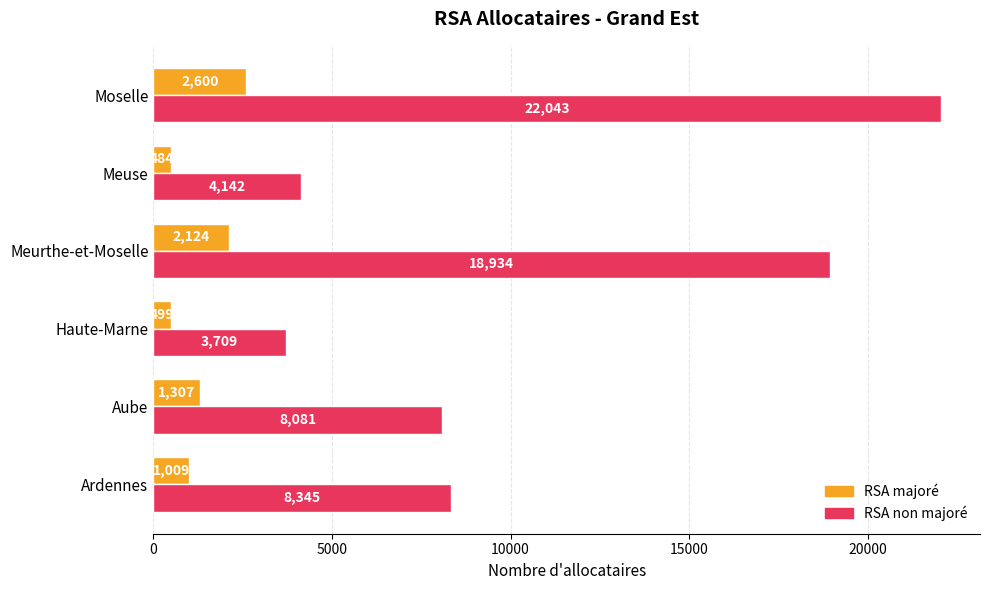

Is the value of RSA non majoré at Haute-Marne greater than the value of RSA majoré at Meurthe-et-Moselle?

Yes